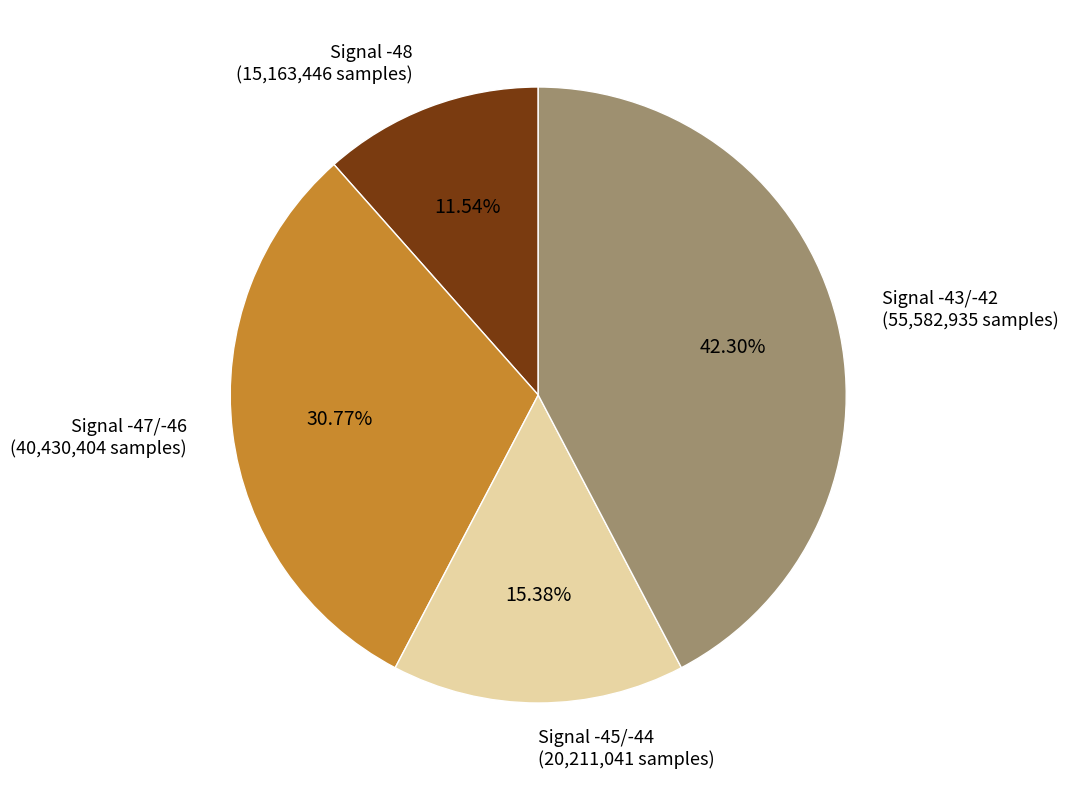

Count the number of slices in the pie.

4